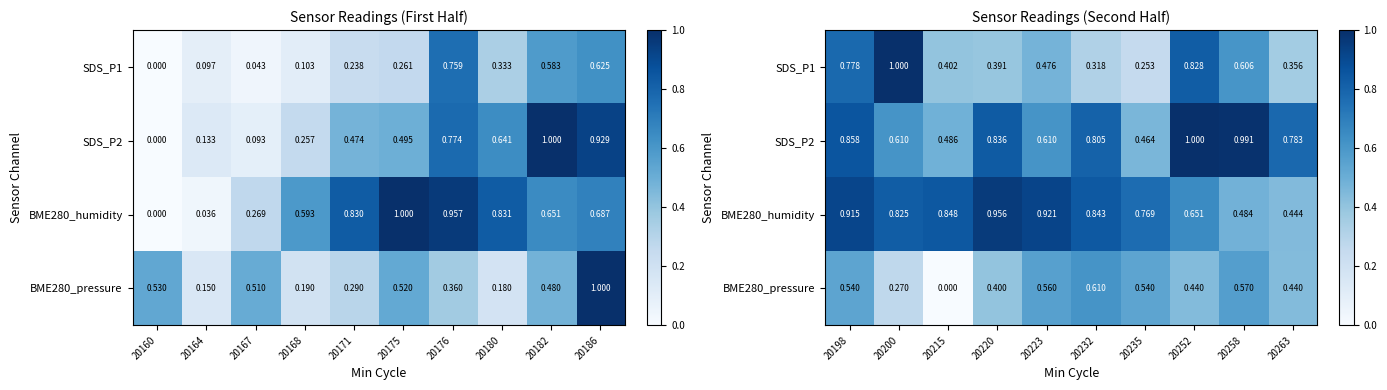

Rank the series at 20220 from highest to lowest value.

BME280_humidity, SDS_P2, BME280_pressure, SDS_P1